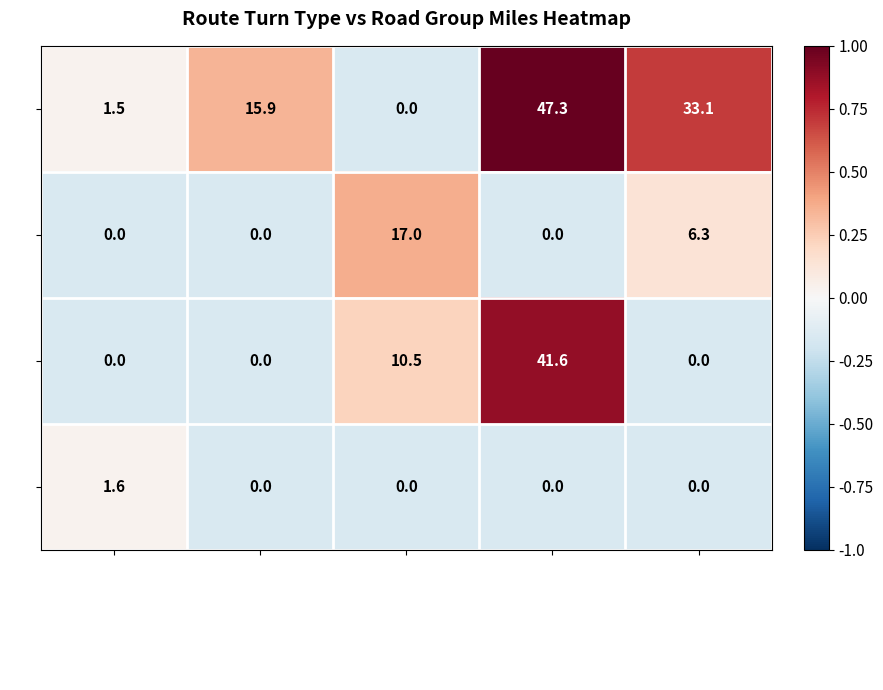

What is the sum of the BR values at Bear Ridge and Creek/Town?

1.6